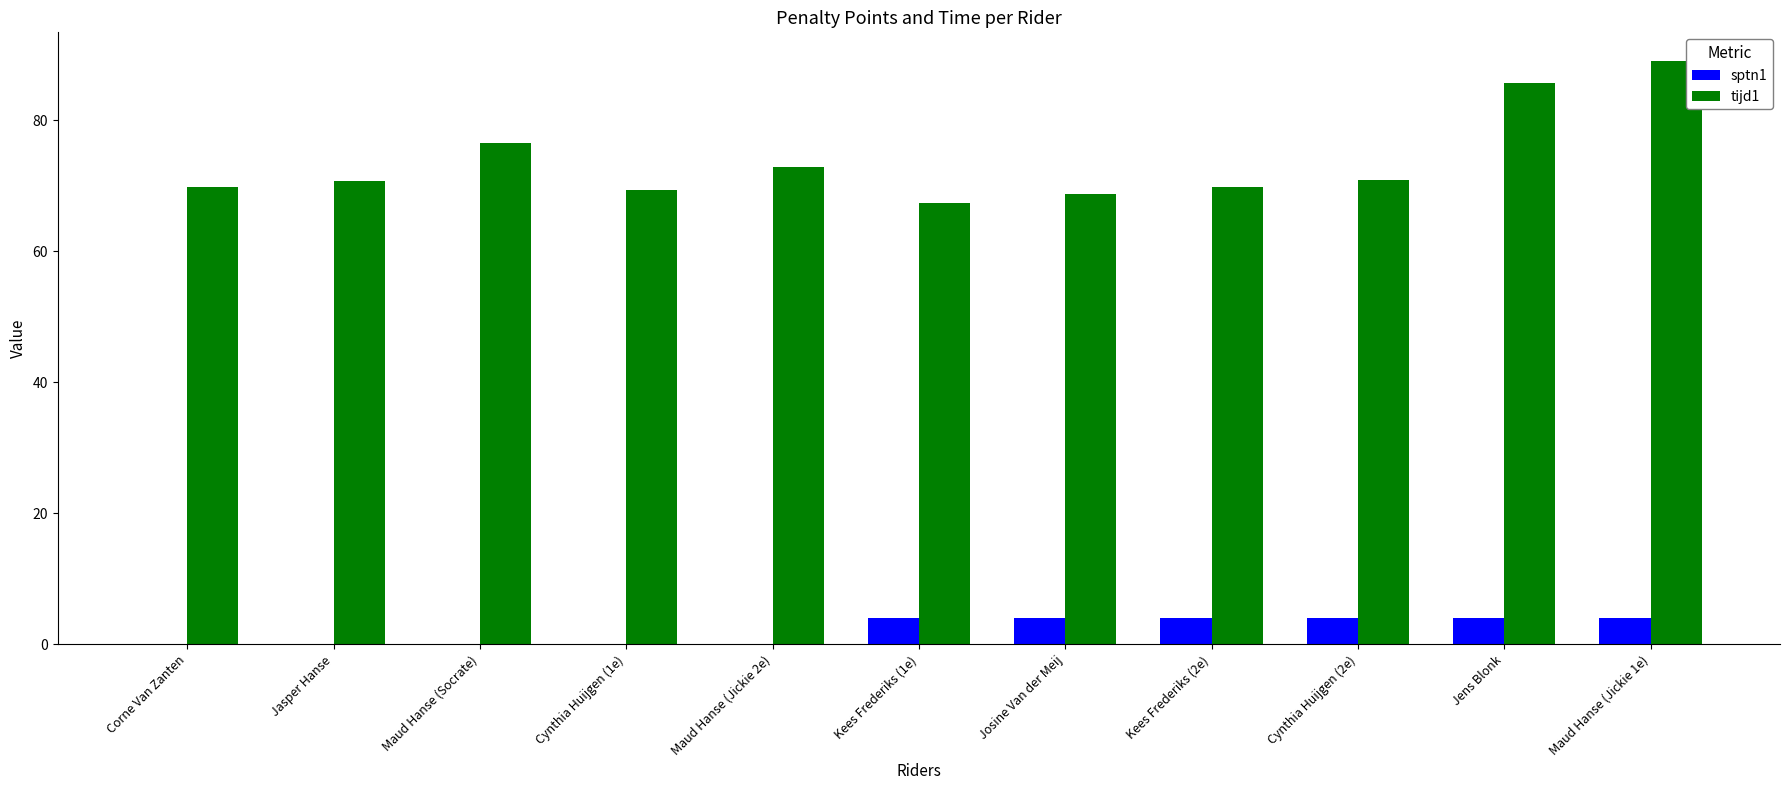

The value of tijd1 at Corne Van Zanten is 69.8. True or false?

True